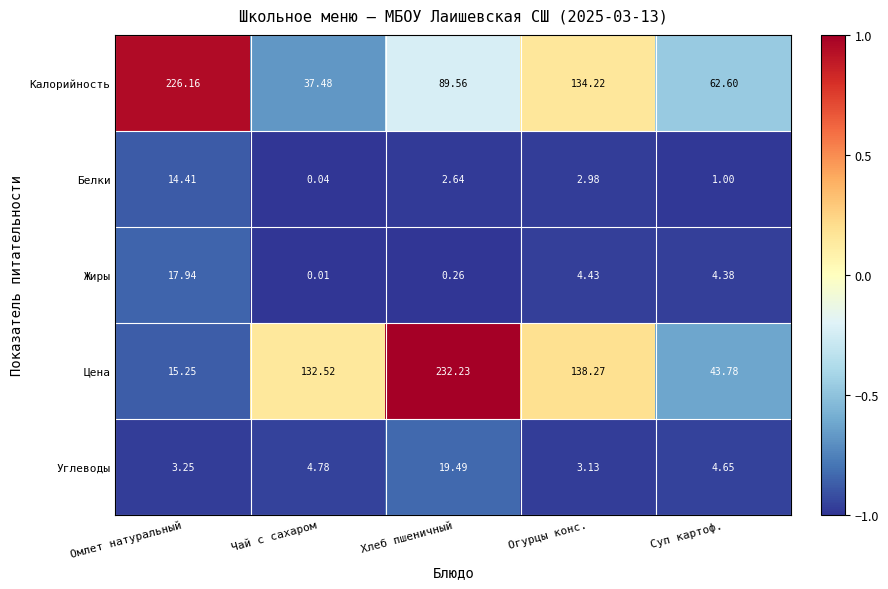

Which category has the lowest value in the Калорийность series?

Чай с сахаром